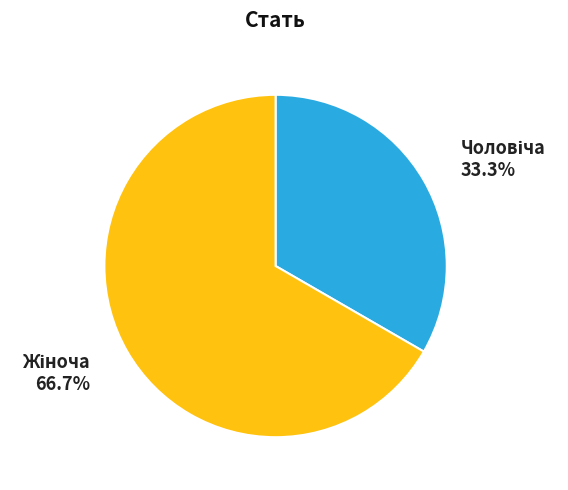

Does any single category account for the majority?

Yes